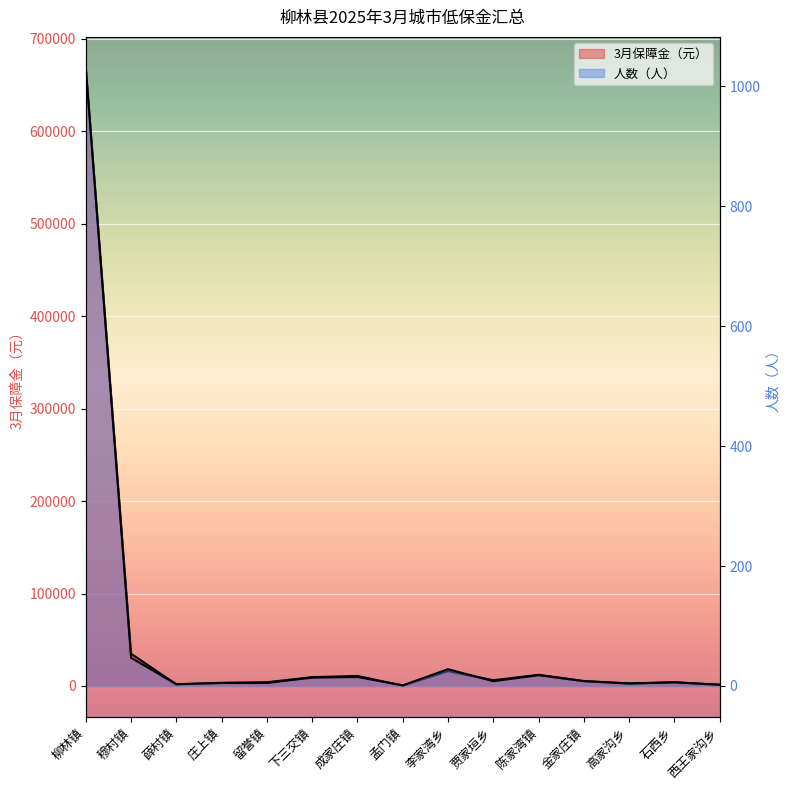

What are all the series names shown in the legend?

3月保障金（元）, 人数（人）